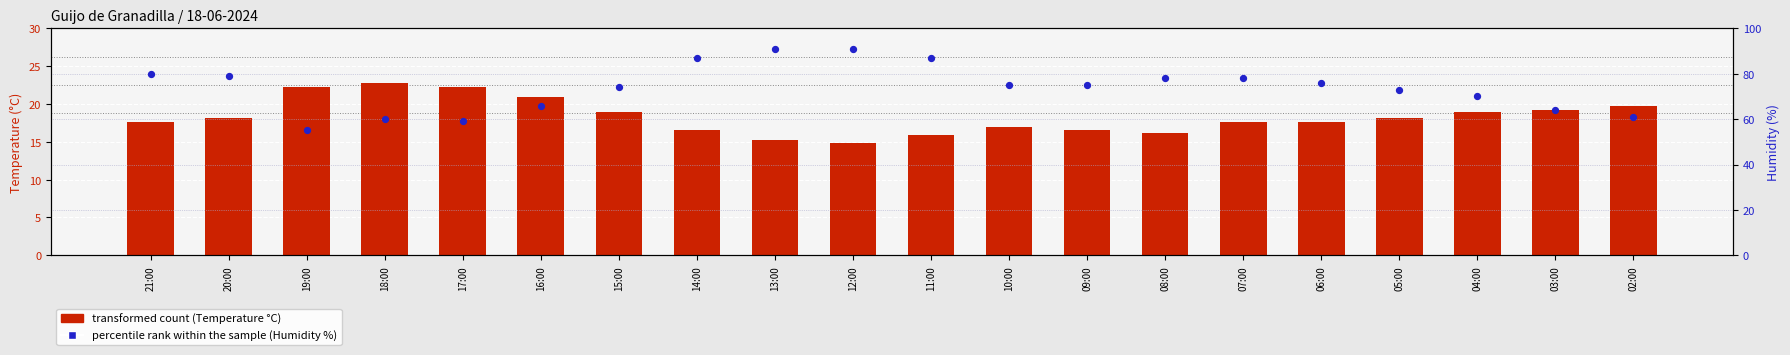

At which category is the sum across all series the highest?

13:00